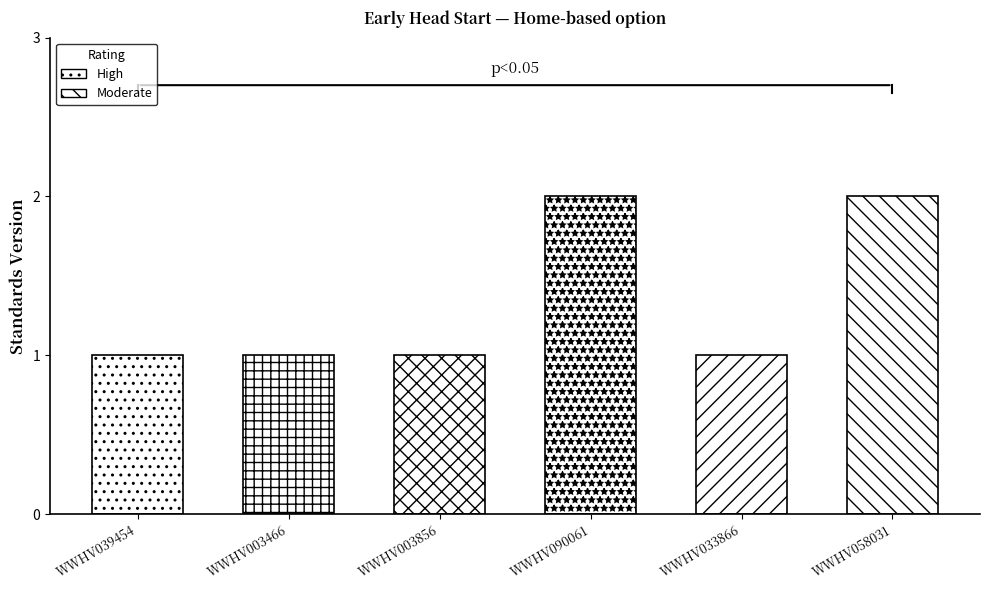

List the labels in order of value, largest first.

WWHV090061, WWHV058031, WWHV039454, WWHV003466, WWHV003856, WWHV033866